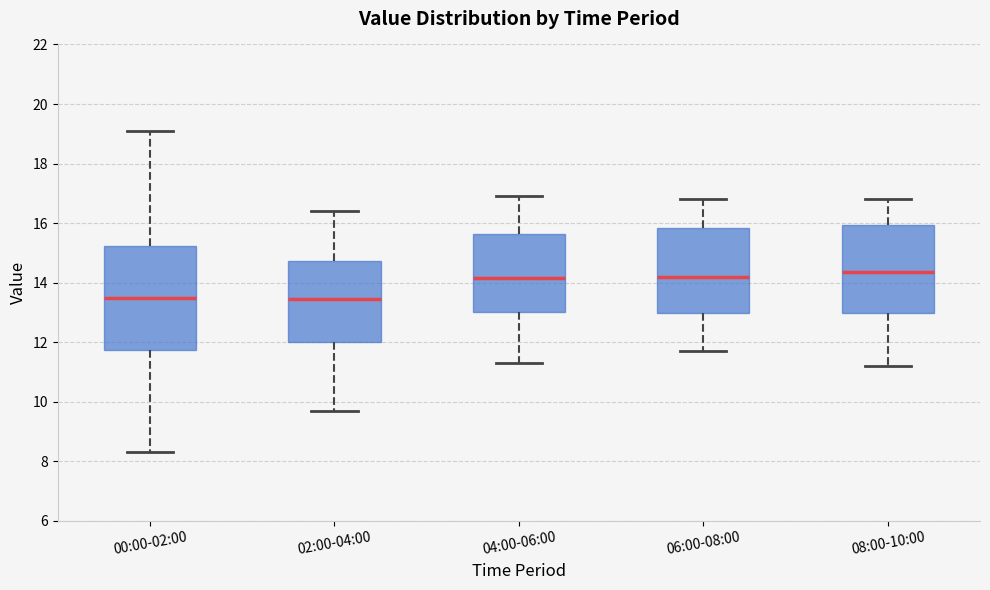

Comparing the boxes themselves (not the whiskers), which one is the tallest?

00:00-02:00